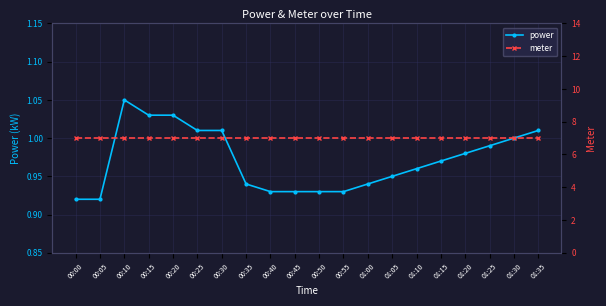

What is the average value of the meter series?

7.0